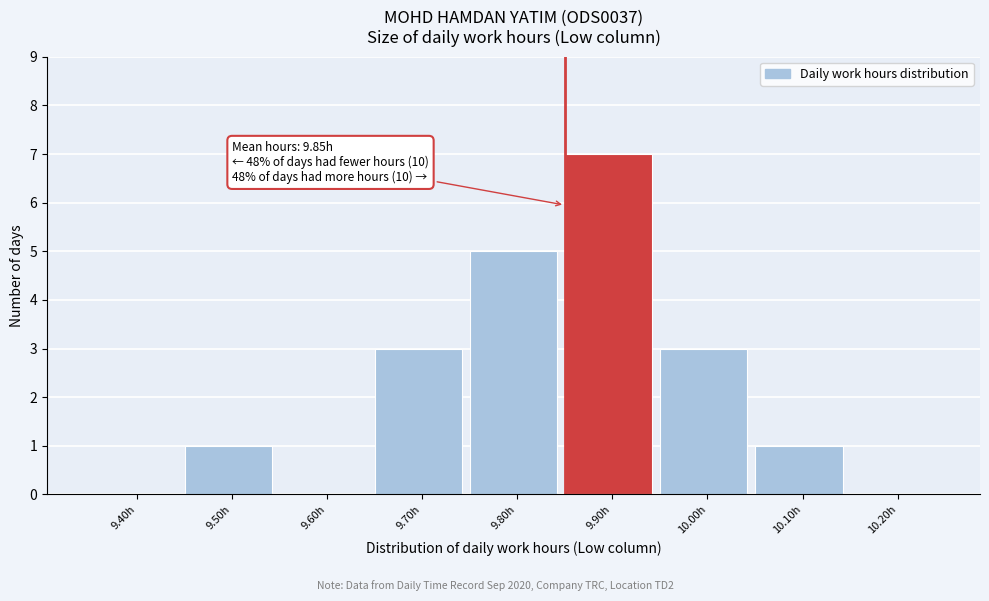

Reading left to right, list all the values displayed in this chart.

9.40h=0	9.50h=1	9.60h=0	9.70h=3	9.80h=5	9.90h=7	10.00h=3	10.10h=1	10.20h=0